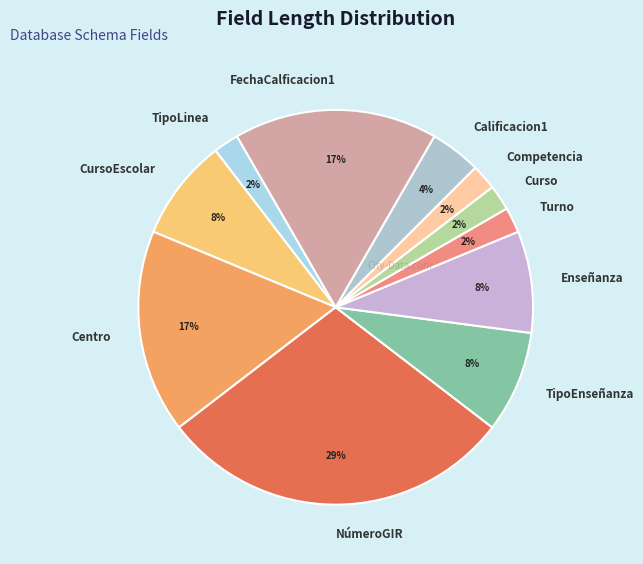

What percentage is the NúmeroGIR slice, to the nearest percent?

29%